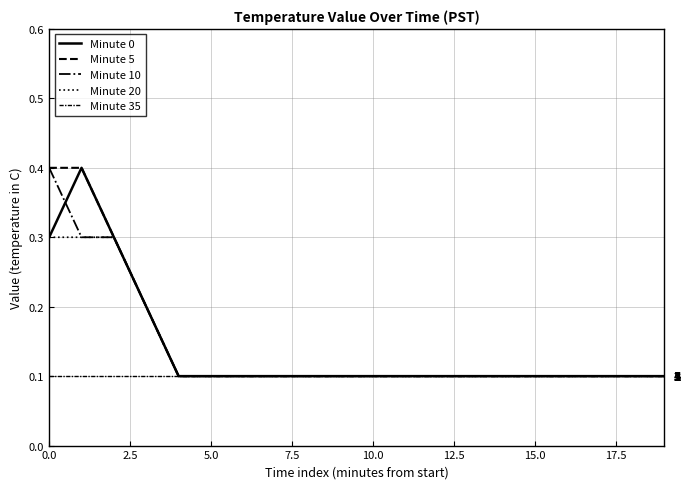

What is the value of the Minute 20 point at the 20th from the left?

0.1